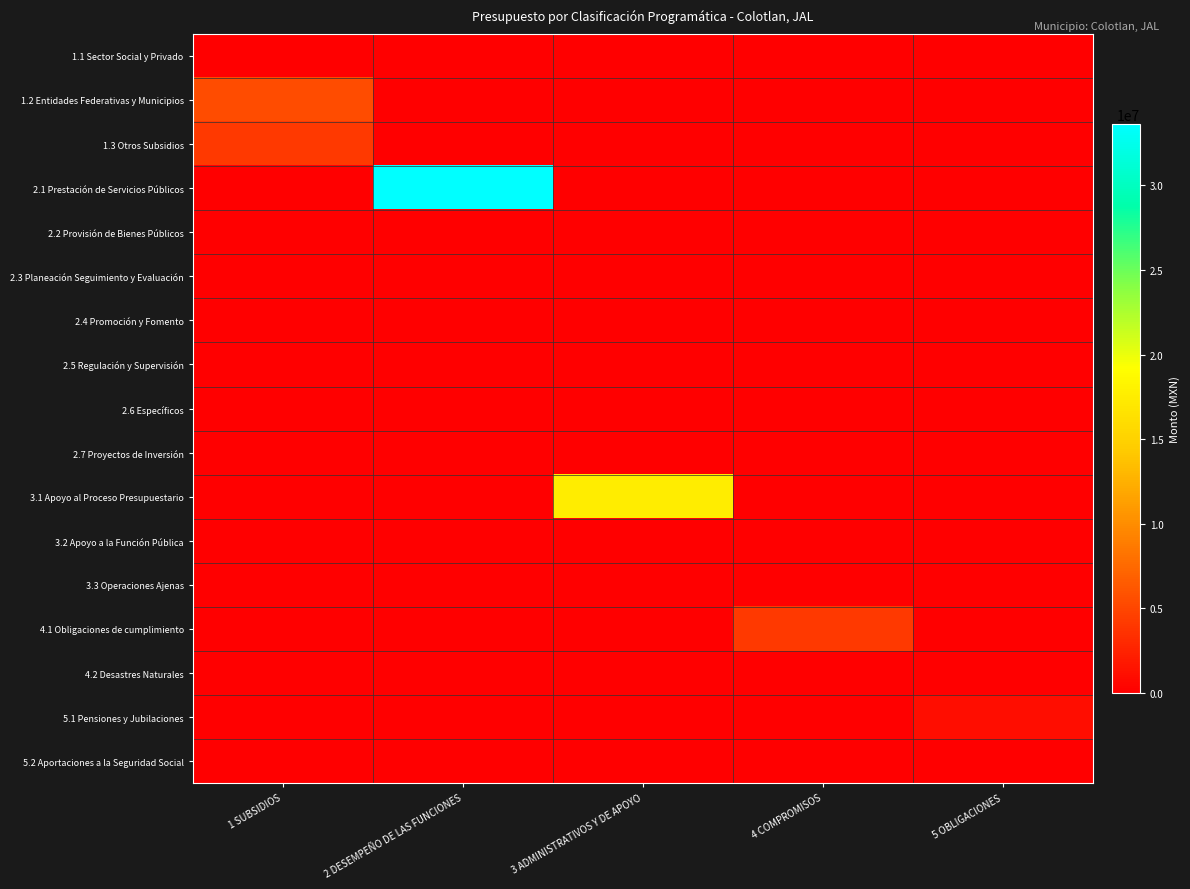

What is the total value across all series at 3 ADMINISTRATIVOS Y DE APOYO?

17491806